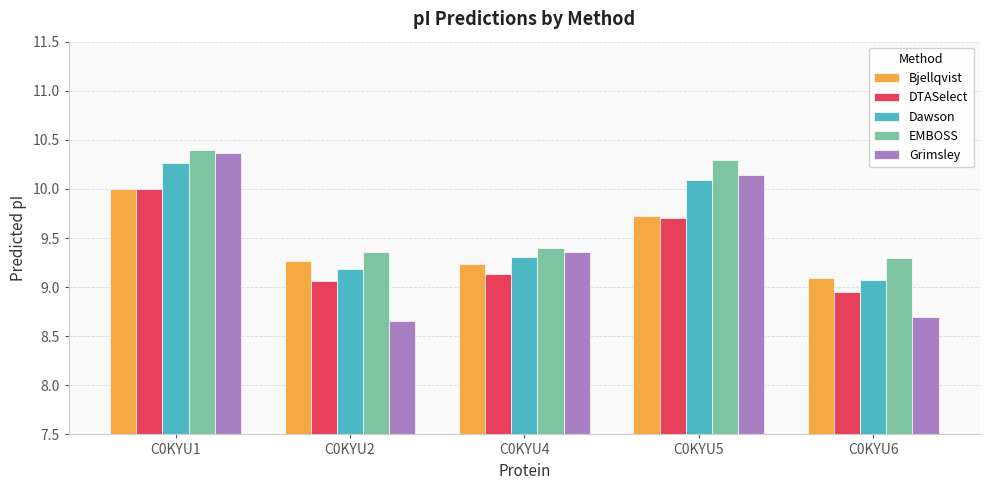

At which category is the sum across all series the highest?

C0KYU1